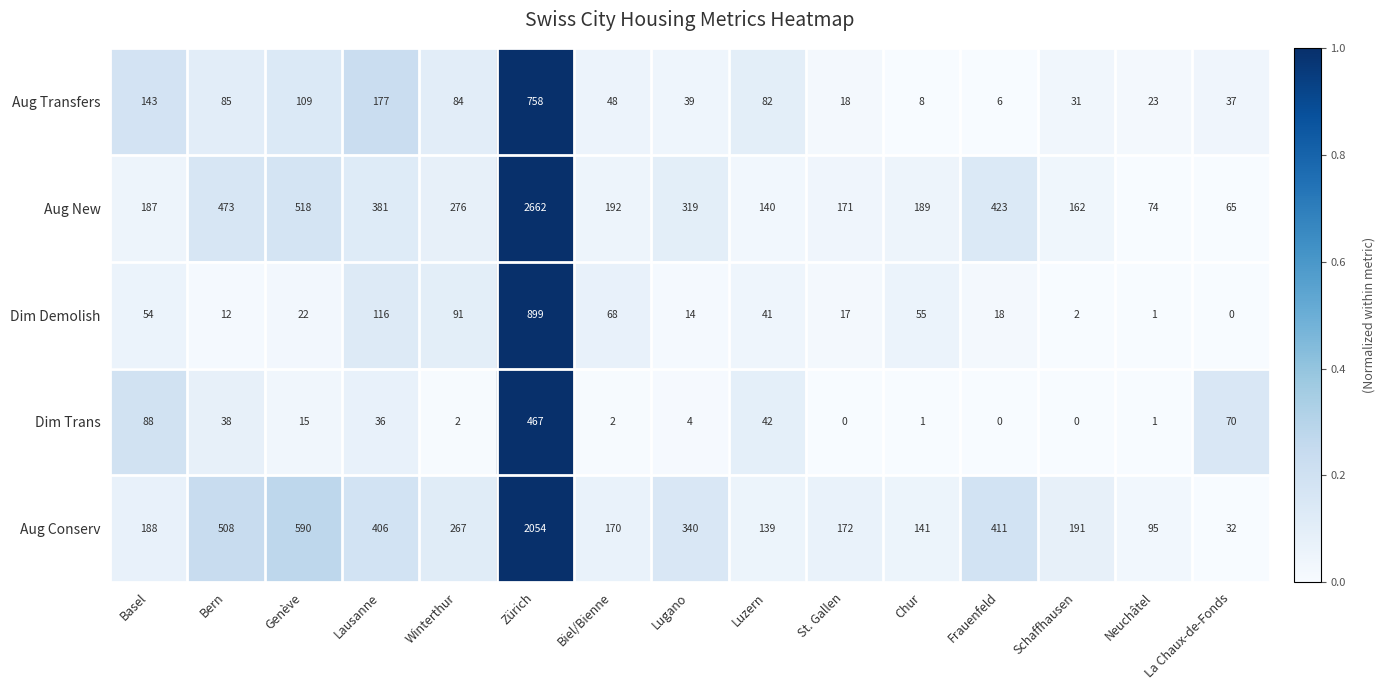

Rank the series by their maximum value, from lowest to highest.

Dim Trans, Aug Transfers, Dim Demolish, Aug Conserv, Aug New